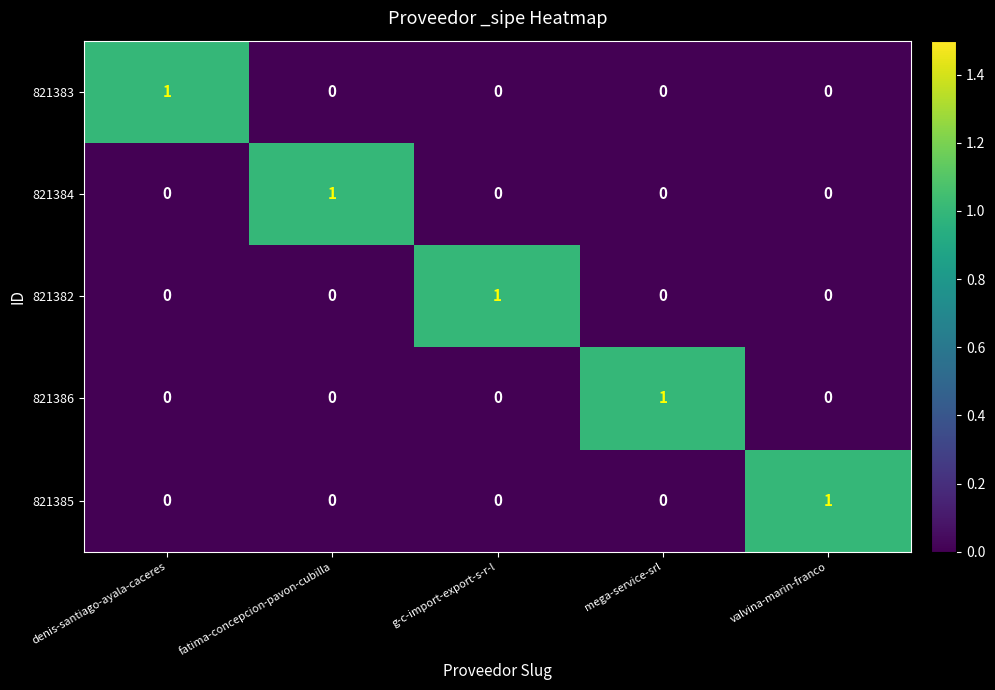

At how many categories does at least one series exceed 0?

5